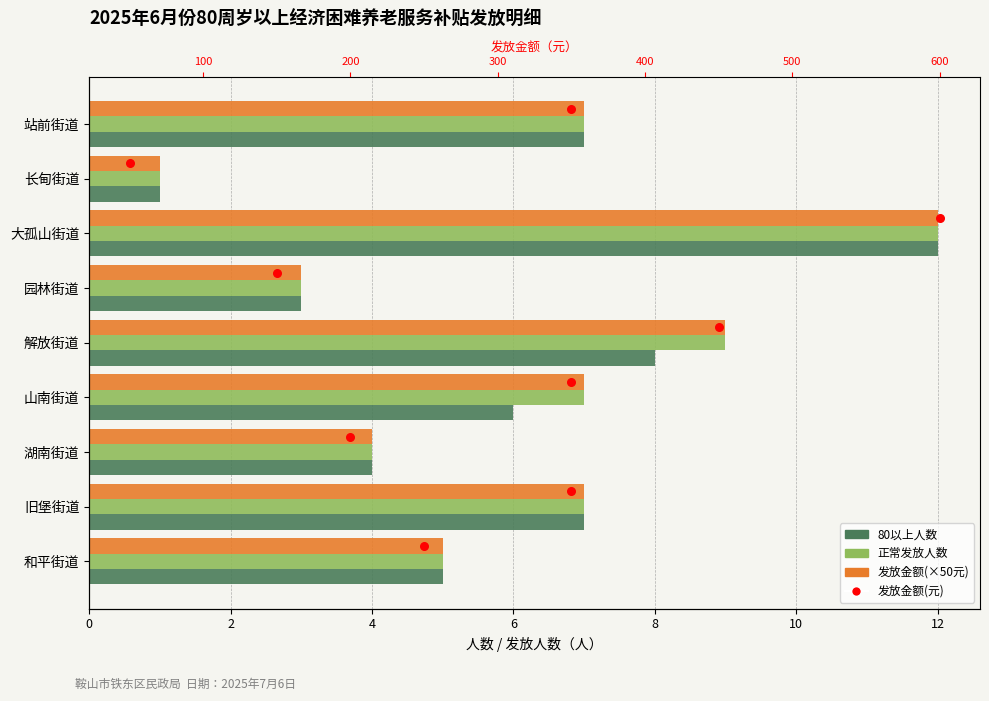

Which series has the largest total across all categories?

正常发放人数